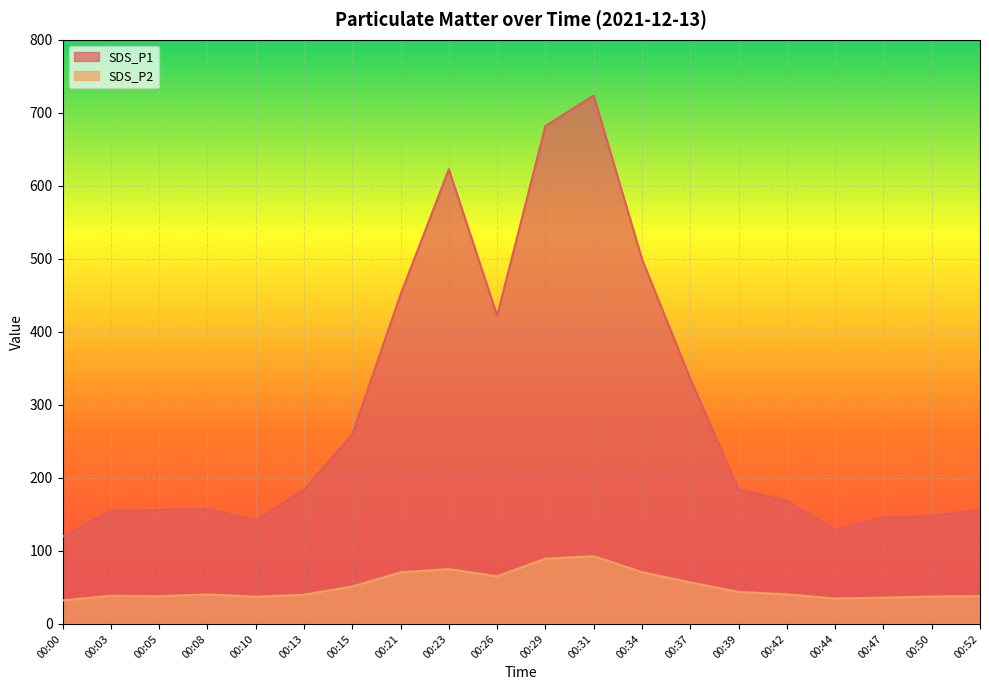

List the series in order of their overall mean, lowest first.

SDS_P2, SDS_P1